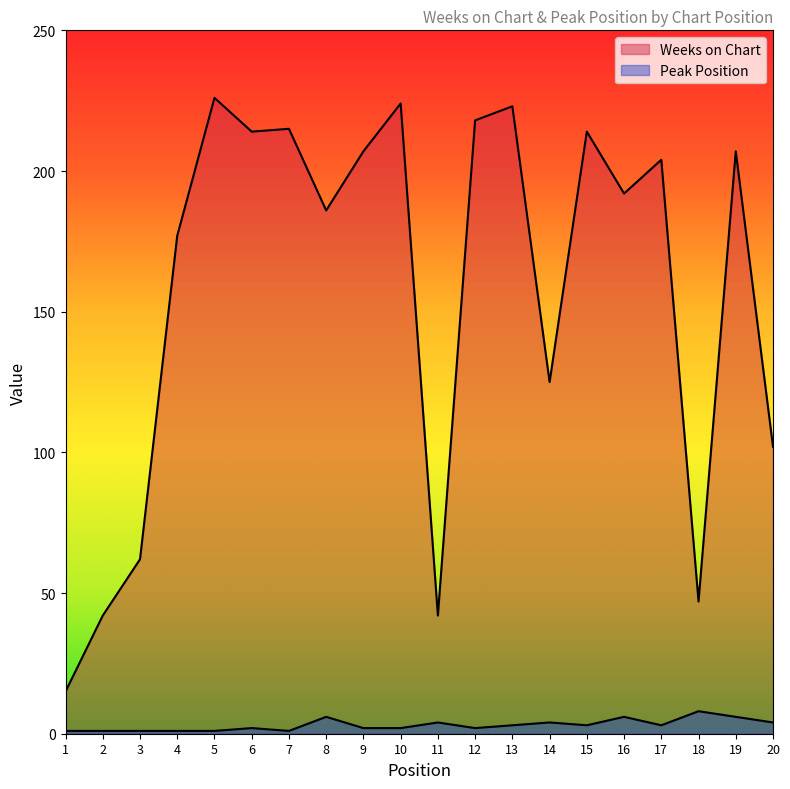

At which category does Peak Position reach its first local valley?

7